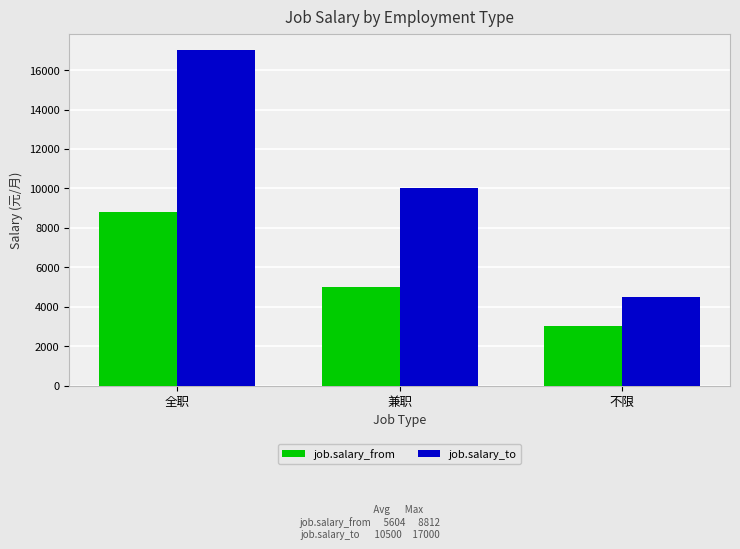

What is the spread (max minus min) of values at 全职?

8188